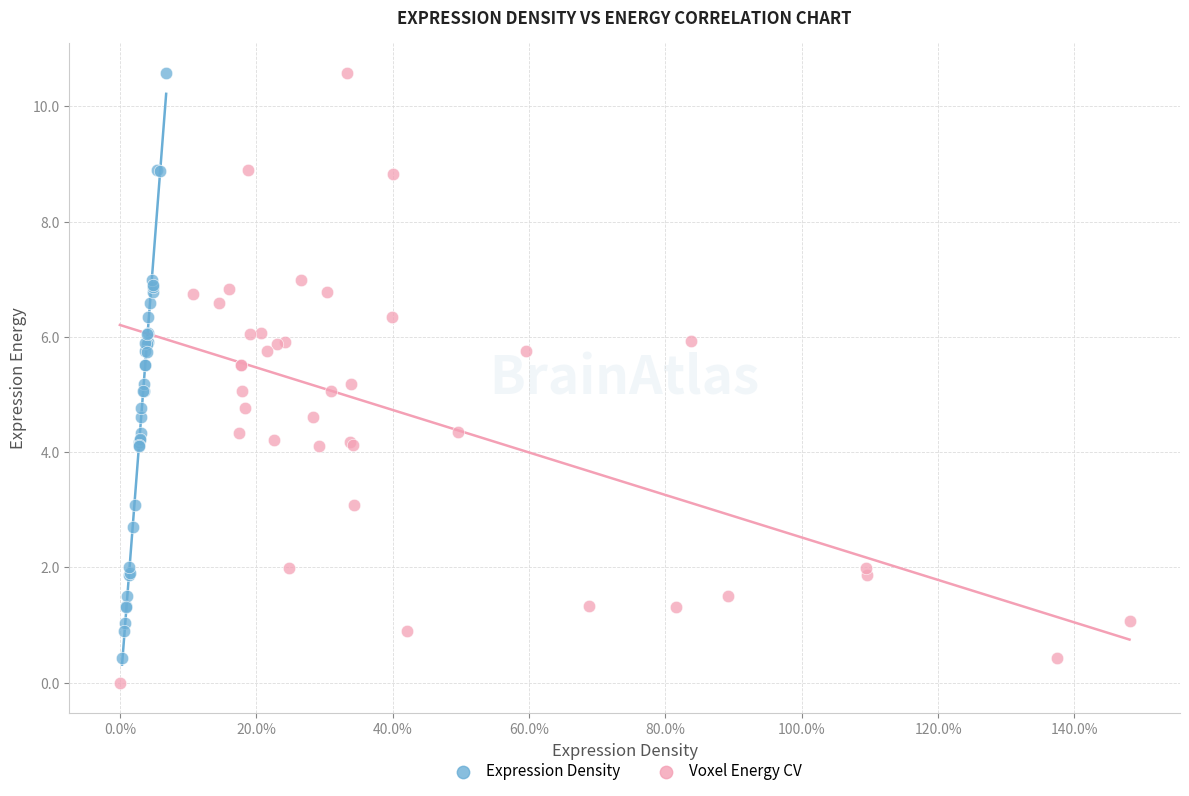

Which series has the widest spread of Y values?

Voxel Energy CV